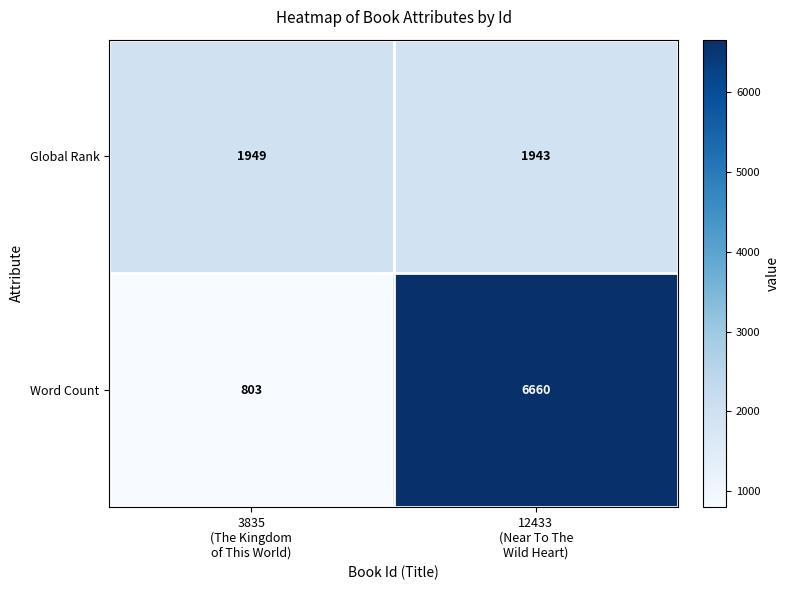

What is the greatest value displayed?

6660